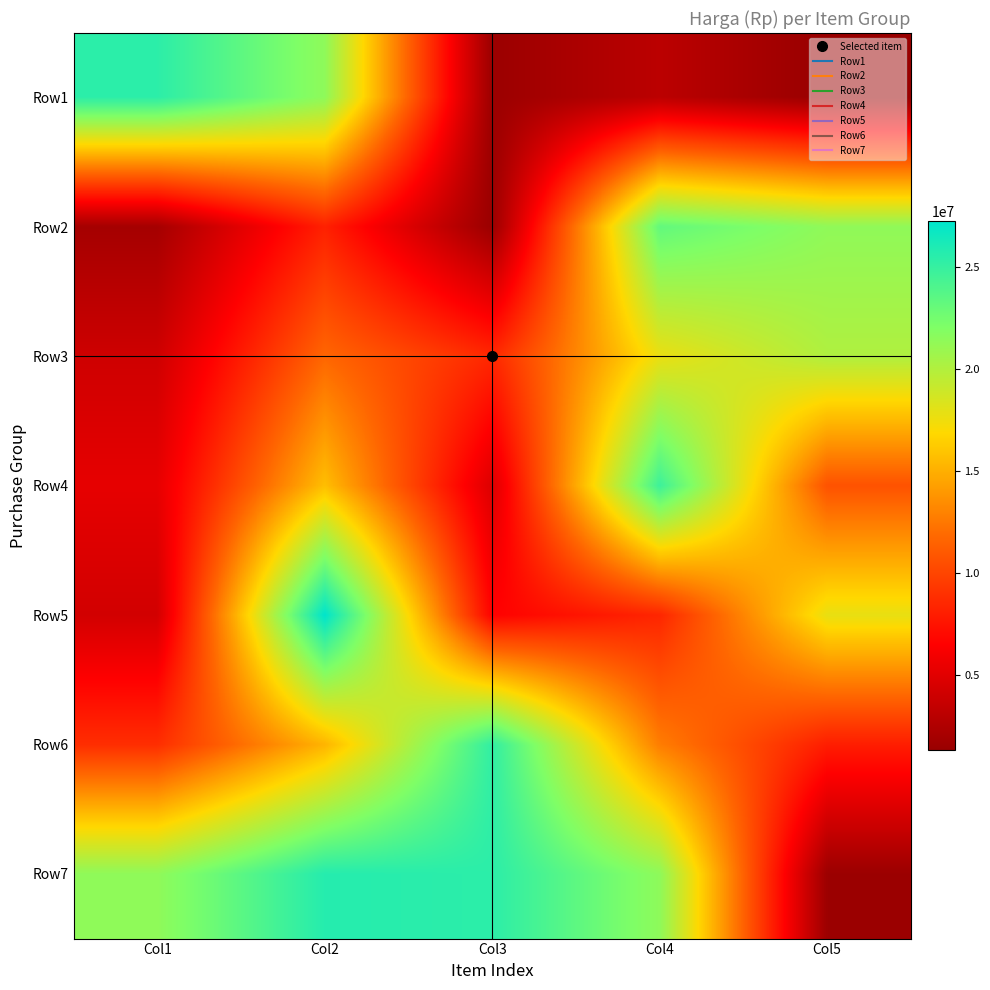

List the series in order of their peak value, highest first.

Row5, Row7, Row1, Row6, Row4, Row2, Row3